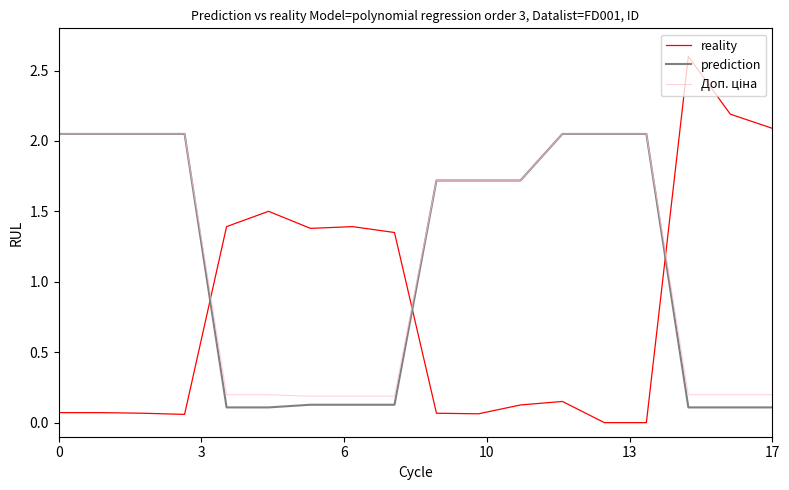

What is the highest value of the reality series?

2.6